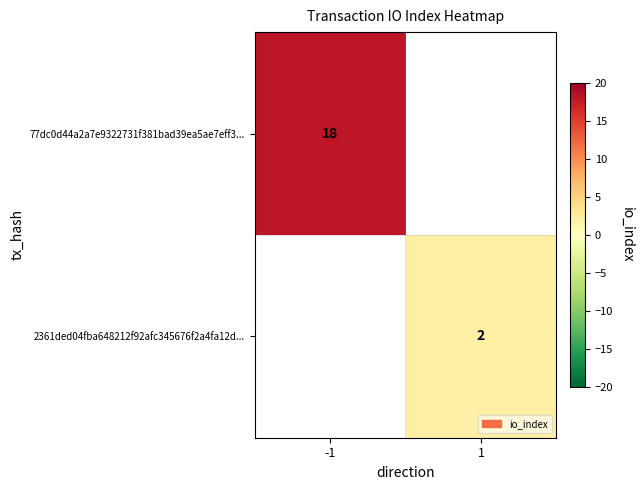

How many data points does each series have?

2